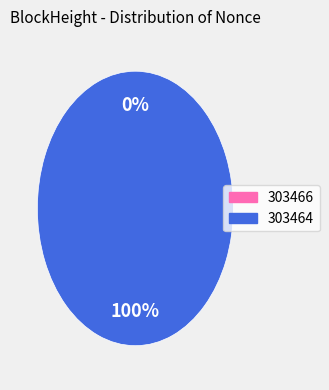

Is 303466 the majority of the pie?

No